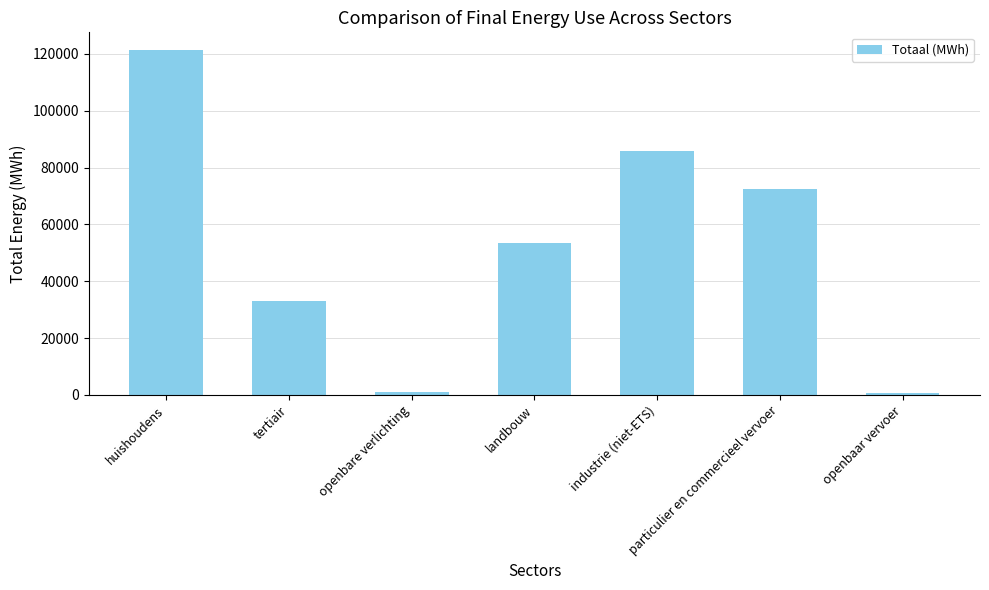

Which category has the highest value across all series?

huishoudens